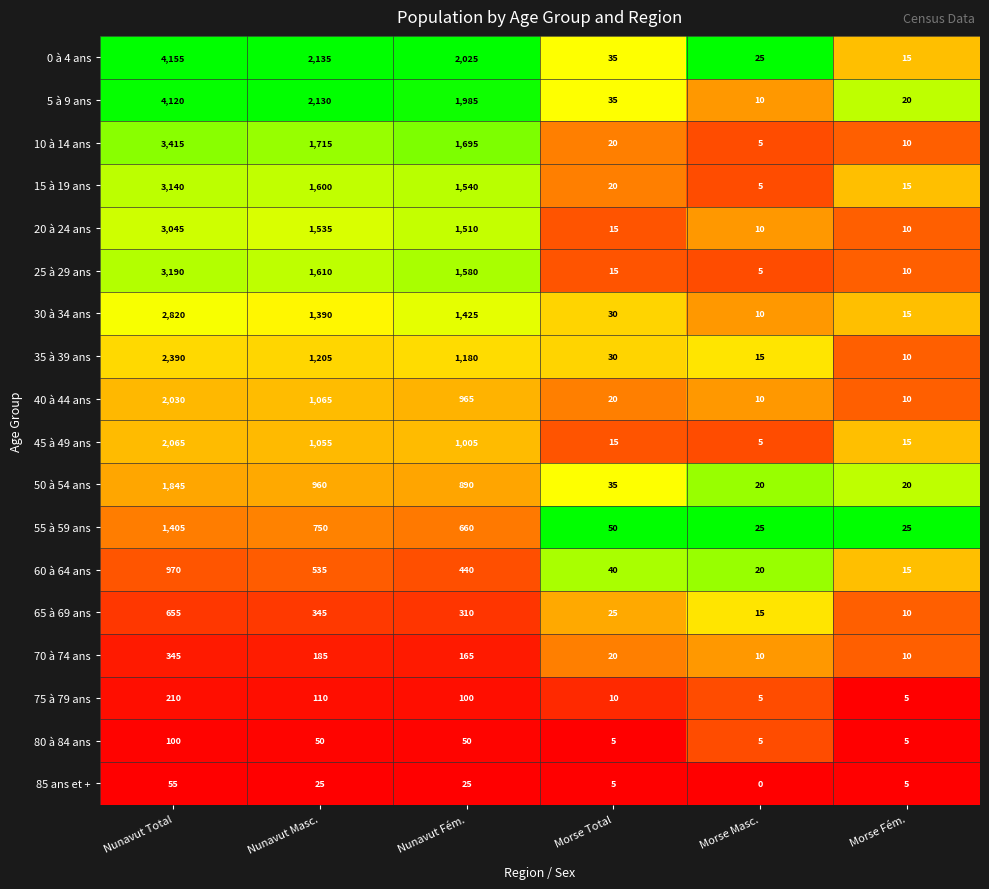

What is the difference between the maximum and second lowest values in the 55 à 59 ans series?

1380